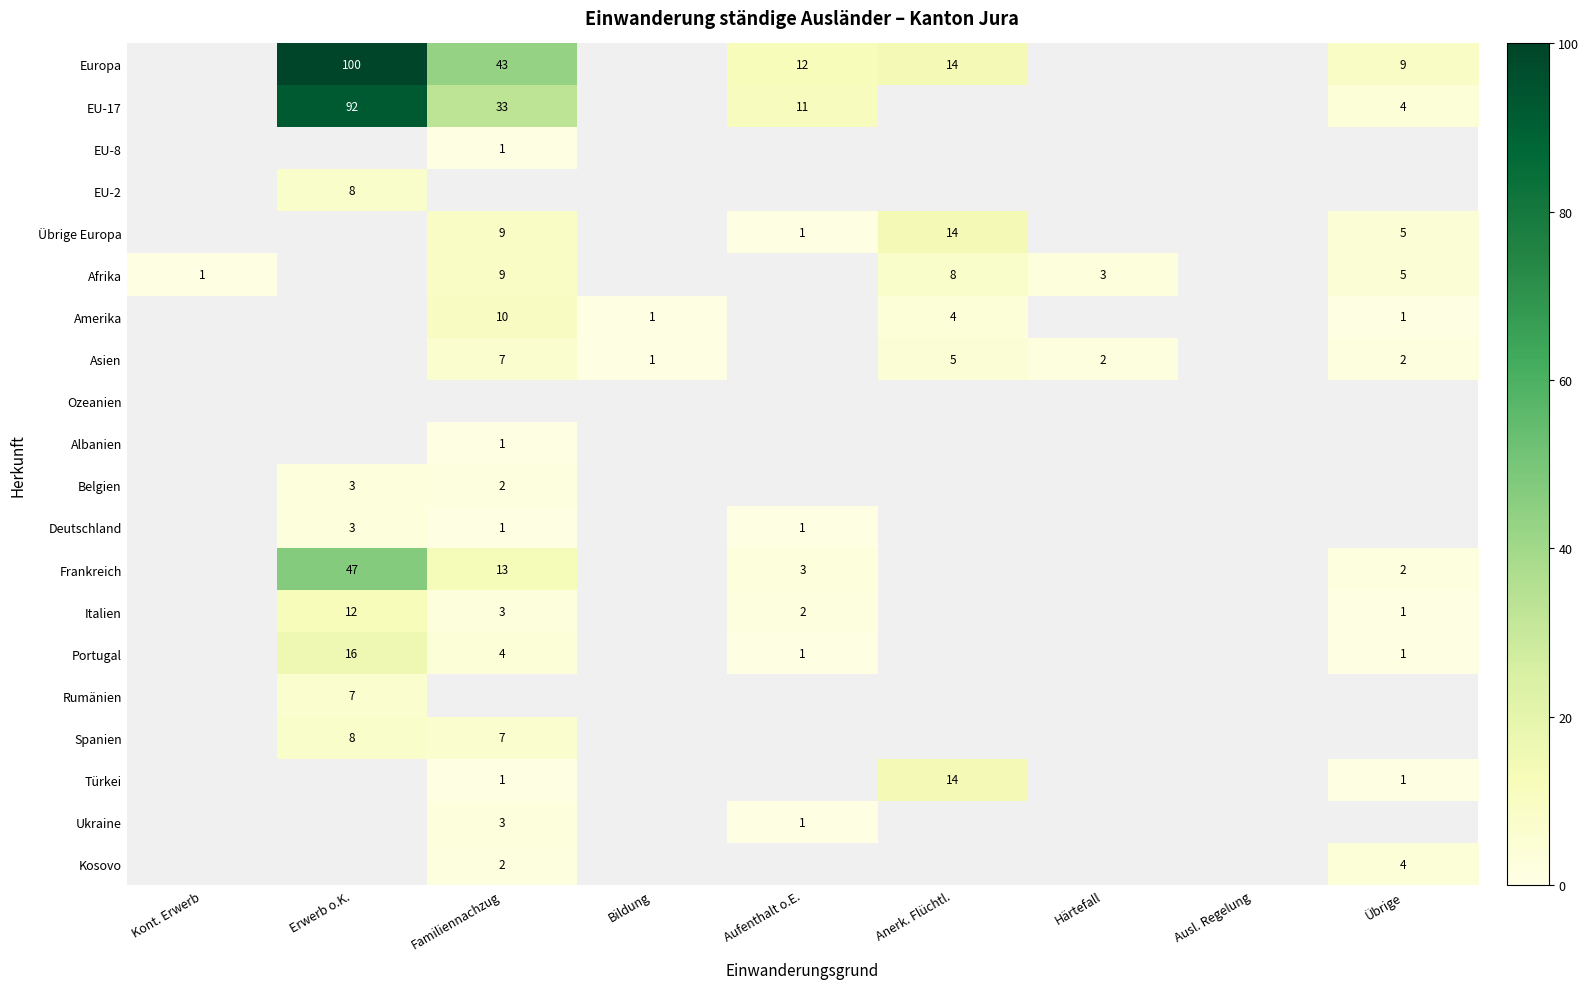

What is the smallest value displayed?

1.0